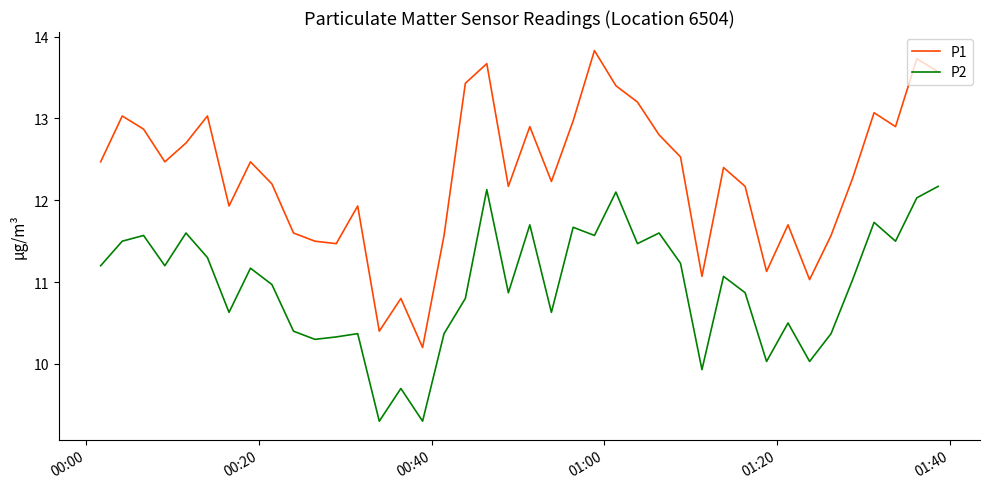

What is the maximum value for P2?

12.2